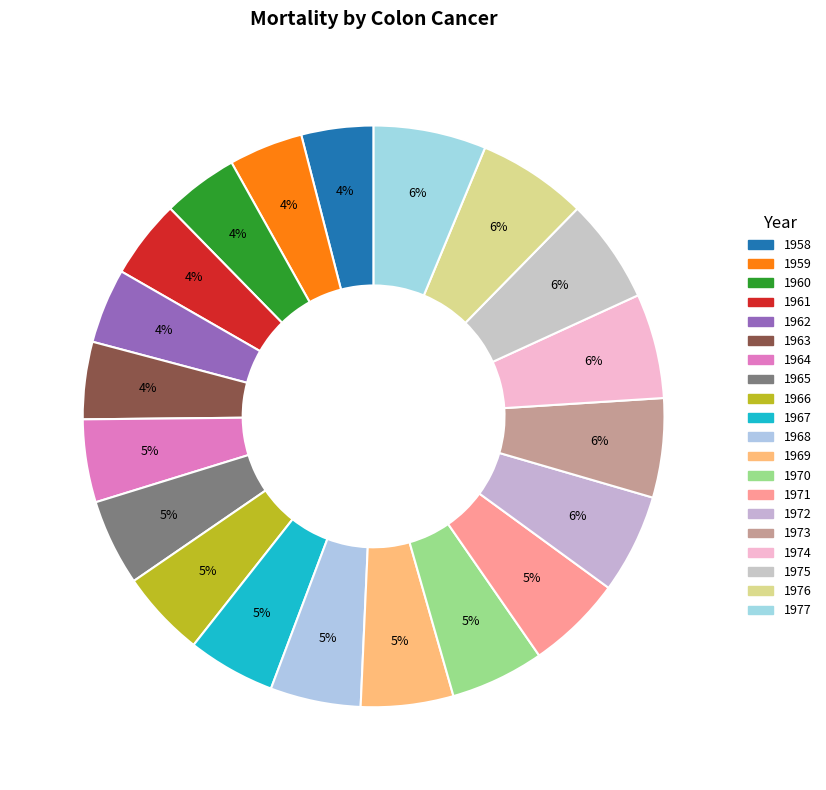

Count the number of slices in the pie.

20